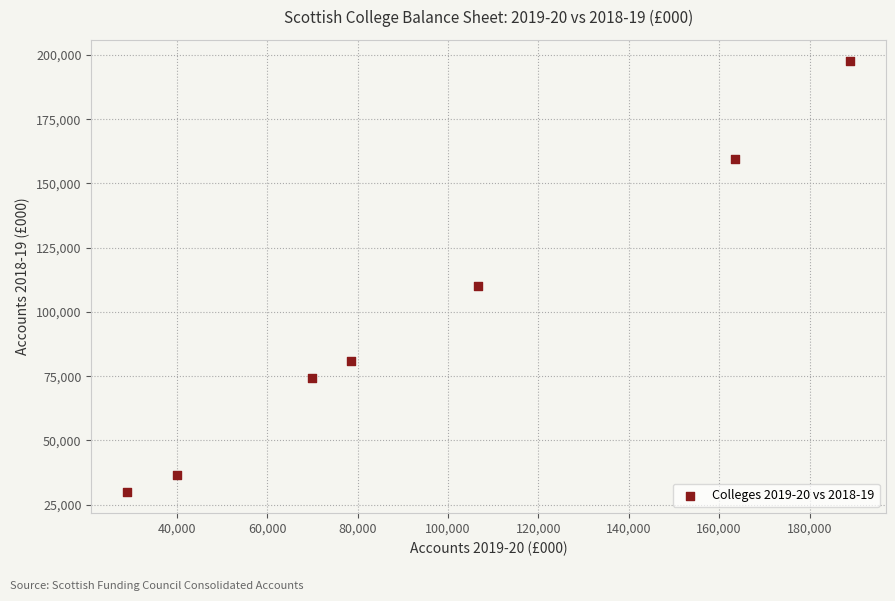

What Y value in the scatter plot is closest to 113775?

110144